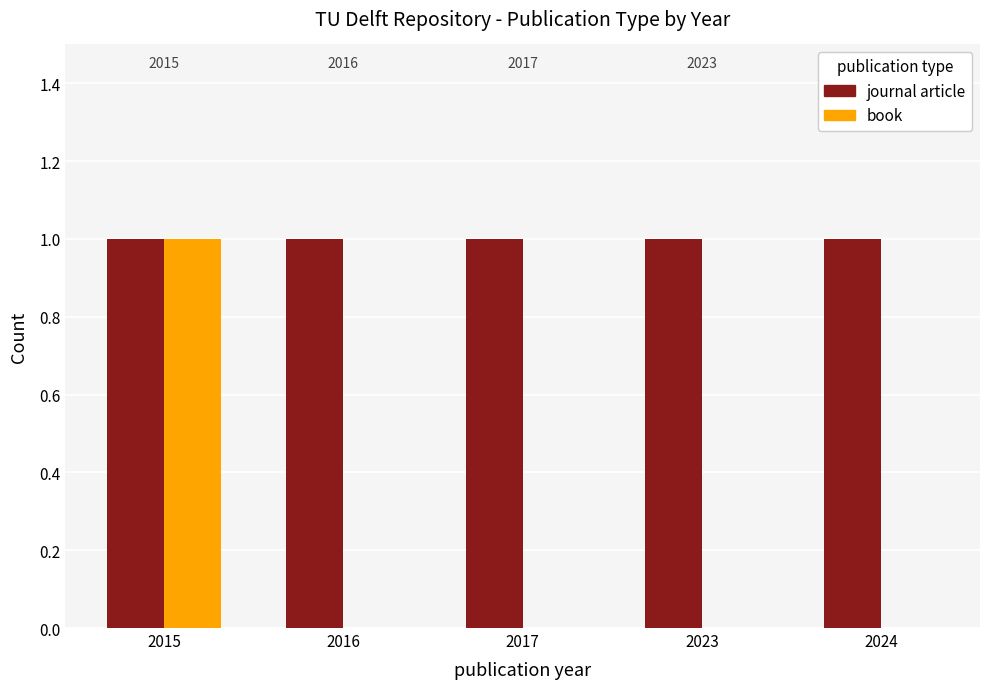

What are all the series names shown in the legend?

journal article, book